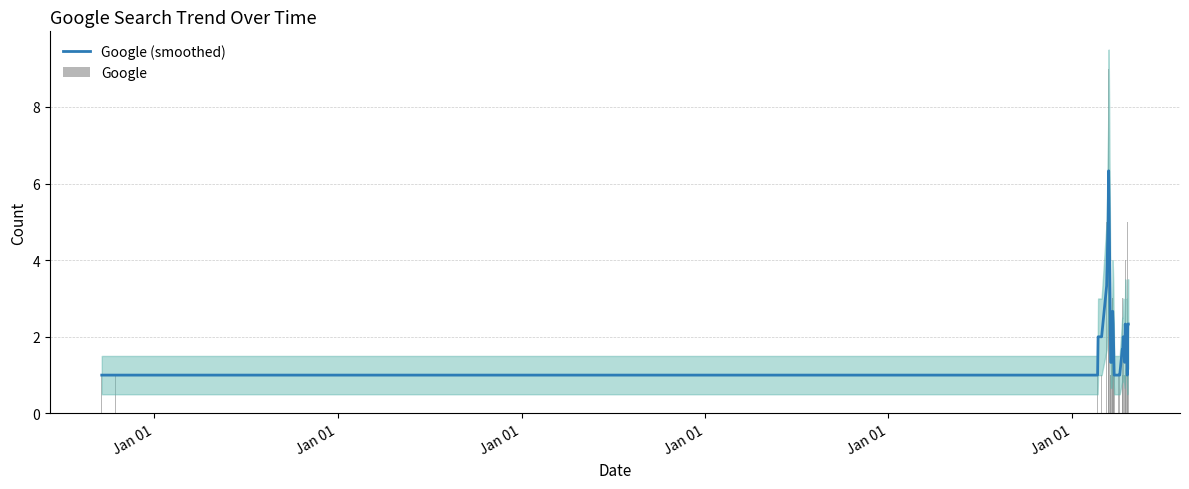

Is the value of Google at 9 greater than the value of Google (smoothed) at 28?

No